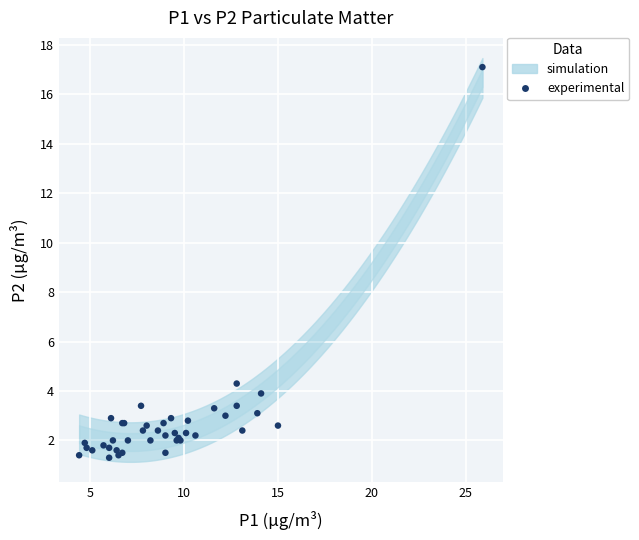

What Y value in the scatter plot is closest to 9?

4.3